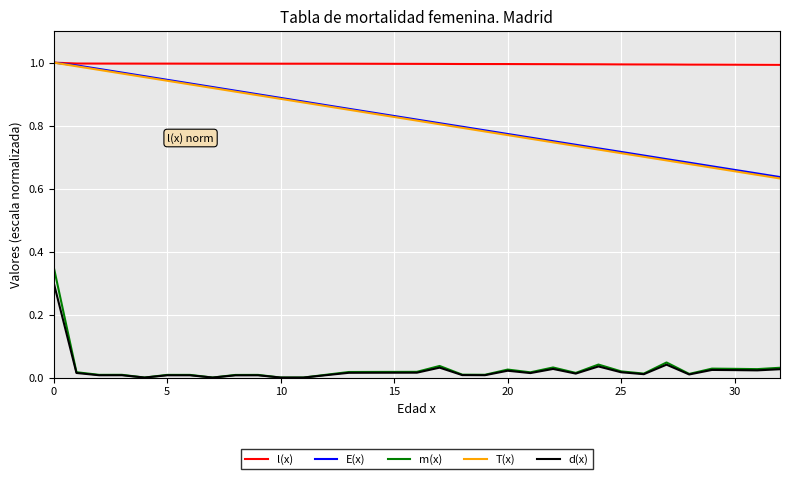

Is this an area chart (filled region under the line)?

No